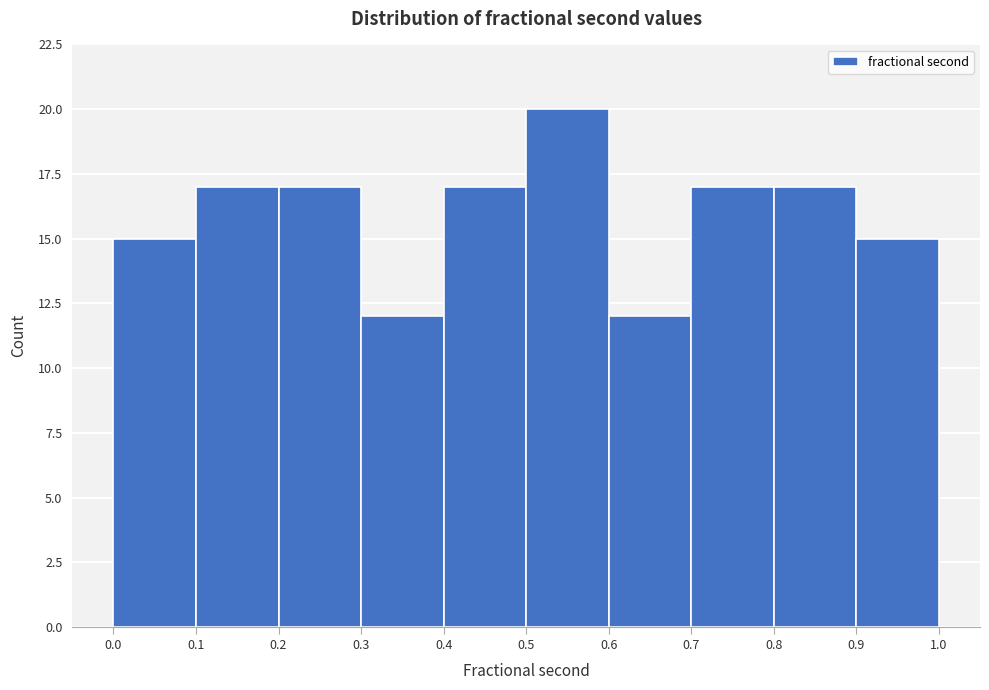

Reading left to right, list every bar in this chart as the range it spans on the x-axis followed by its height. The values are not printed on the chart, so give them approximately, as read against the axis.

0.0 to 0.1: 15
0.1 to 0.2: 17
0.2 to 0.3: 17
0.3 to 0.4: 12
0.4 to 0.5: 17
0.5 to 0.6: 20
0.6 to 0.7: 12
0.7 to 0.8: 17
0.8 to 0.9: 17
0.9 to 1.0: 15